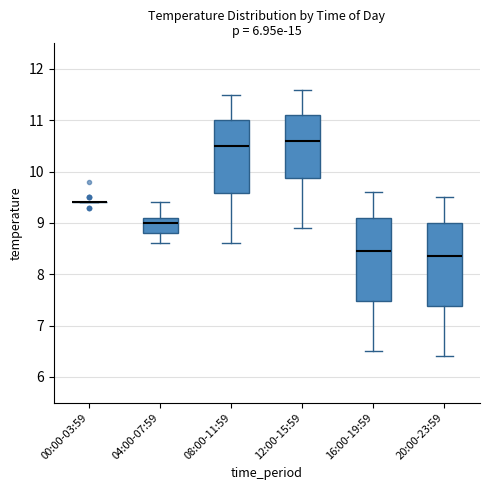

Where does the upper whisker of the box for 04:00-07:59 end on the y-axis? The values are not printed on the chart, so give them approximately, as read against the axis.

9.4